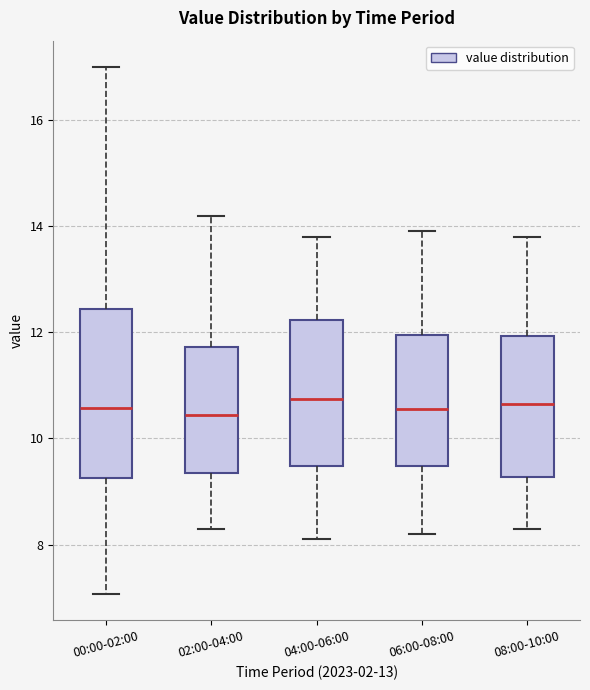

Reading left to right, transcribe this box plot: for each box, give where its median line is, the range the box spans, and where its two whiskers end, as read against the y-axis. The values are not printed on the chart, so give them approximately, as read against the axis.

00:00-02:00: median 10.6, box 9.2 to 12.4, whiskers 7.0 to 17.0
02:00-04:00: median 10.4, box 9.4 to 11.8, whiskers 8.4 to 14.2
04:00-06:00: median 10.8, box 9.4 to 12.2, whiskers 8.2 to 13.8
06:00-08:00: median 10.6, box 9.4 to 12.0, whiskers 8.2 to 14.0
08:00-10:00: median 10.6, box 9.2 to 12.0, whiskers 8.4 to 13.8